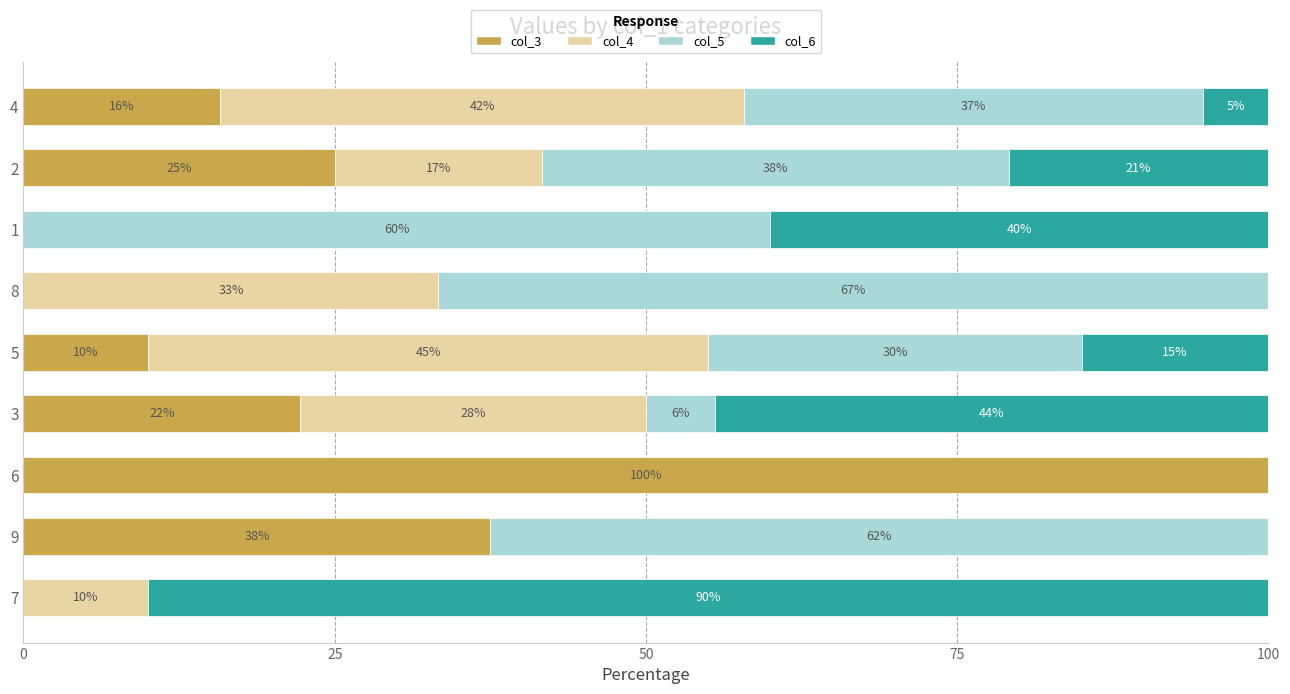

True or false: col_3 has a value of 37.6 at 1.

False